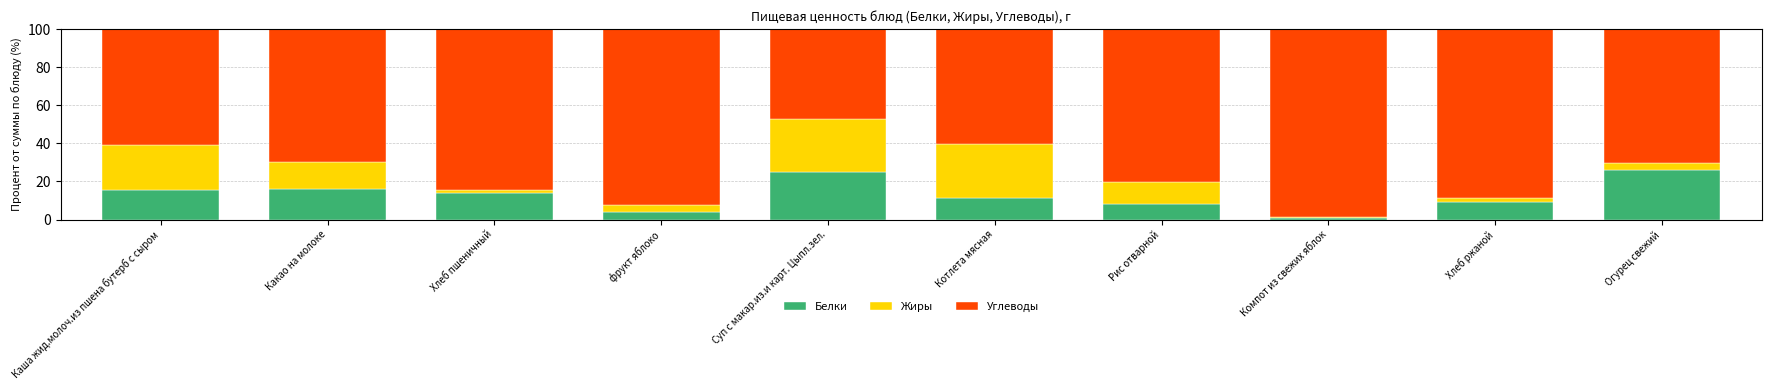

What is the difference between the second highest and minimum values in the Белки series?

24.6